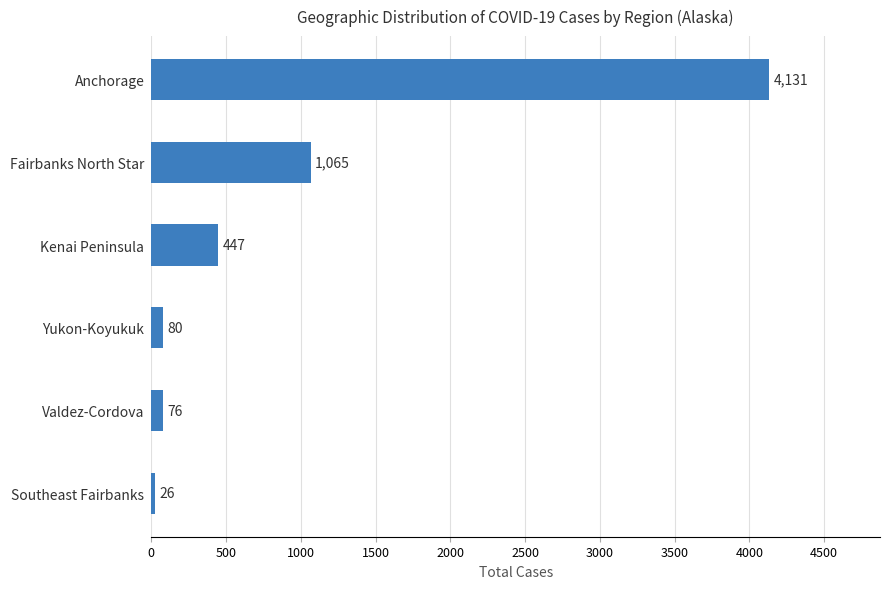

How many data points does each series have?

6